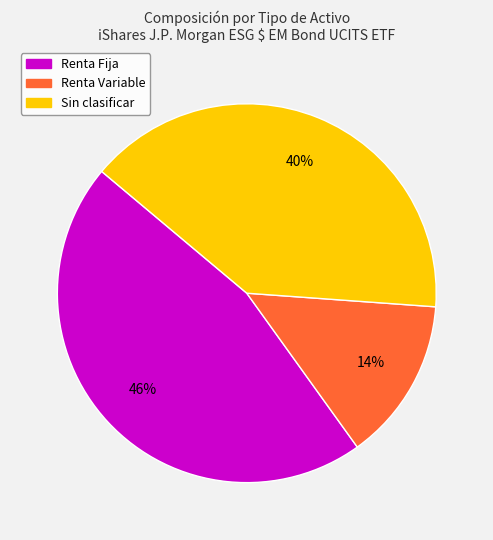

Is there any slice that represents more than half of the pie?

No